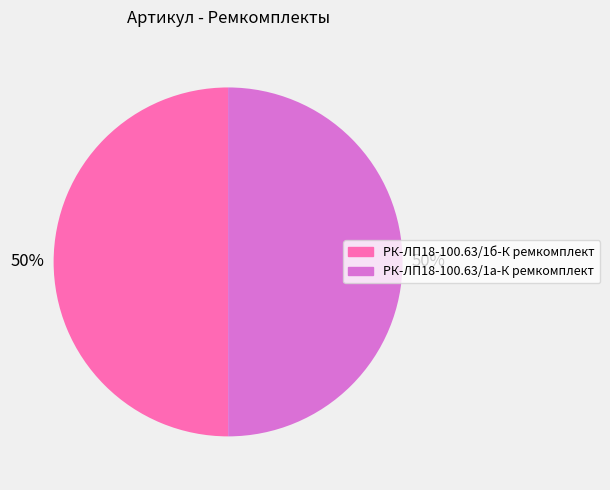

Approximately how many times larger is the value at РК-ЛП18-100.63/1б-К ремкомплект compared to РК-ЛП18-100.63/1а-К ремкомплект?

1.0